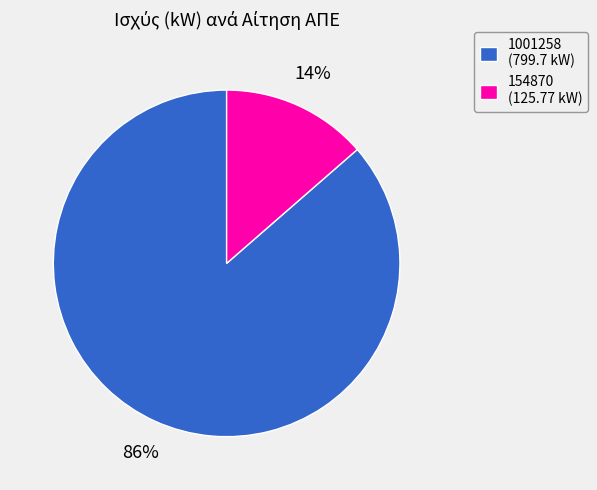

To the nearest percent, what portion does 1001258 represent?

86%